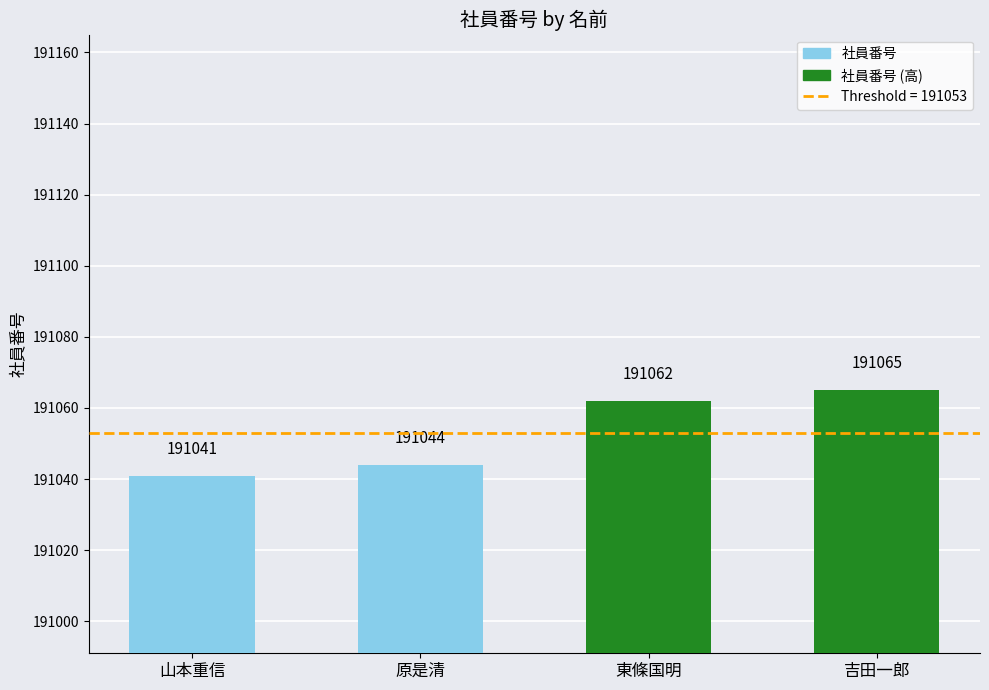

What is the label of the 4th bar from the right?

山本重信